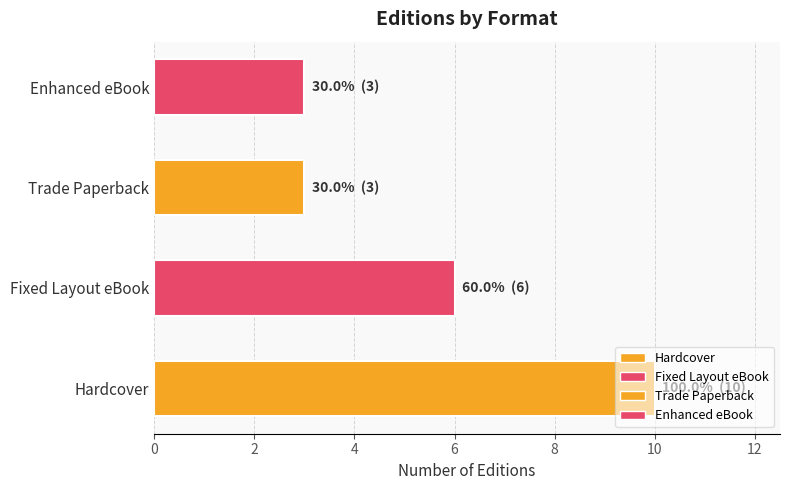

What value does the data have at Trade Paperback?

3